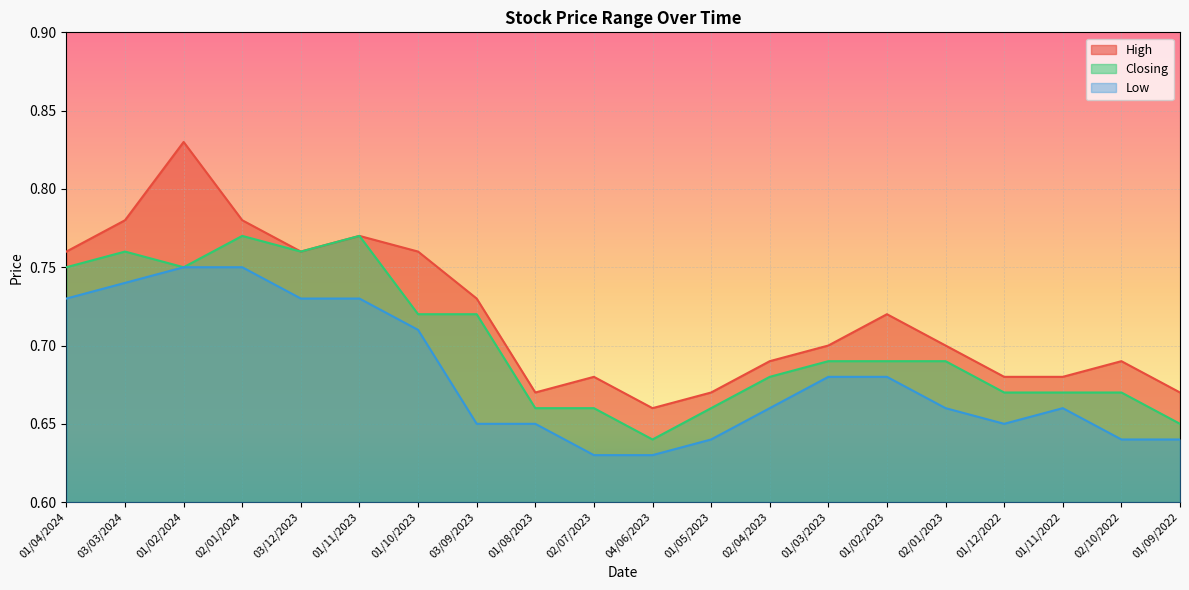

Does the chart display data point markers on the line(s)?

No